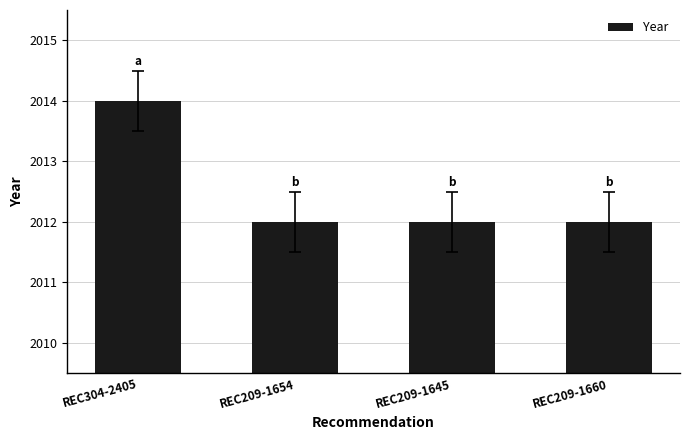

Approximately how many times larger is the value at REC209-1654 compared to REC304-2405?

1.0